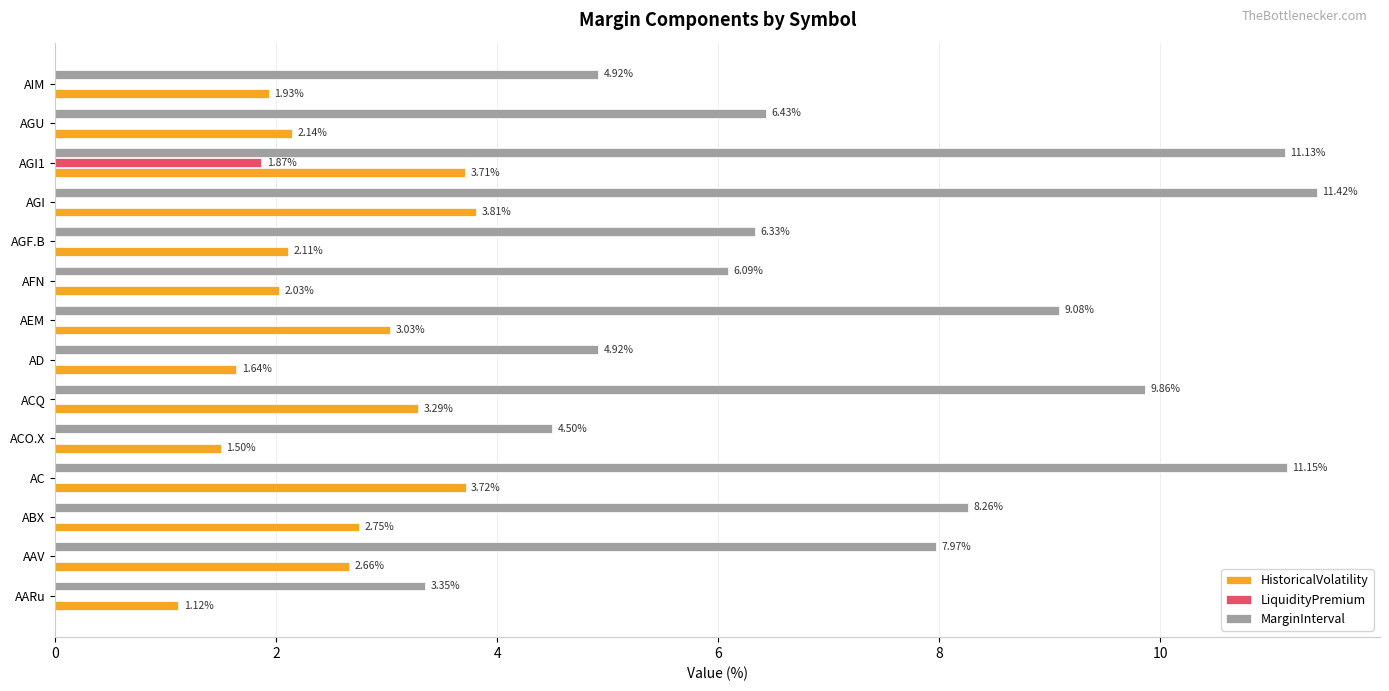

Which series changed the most between AGF.B and AGI1?

MarginInterval